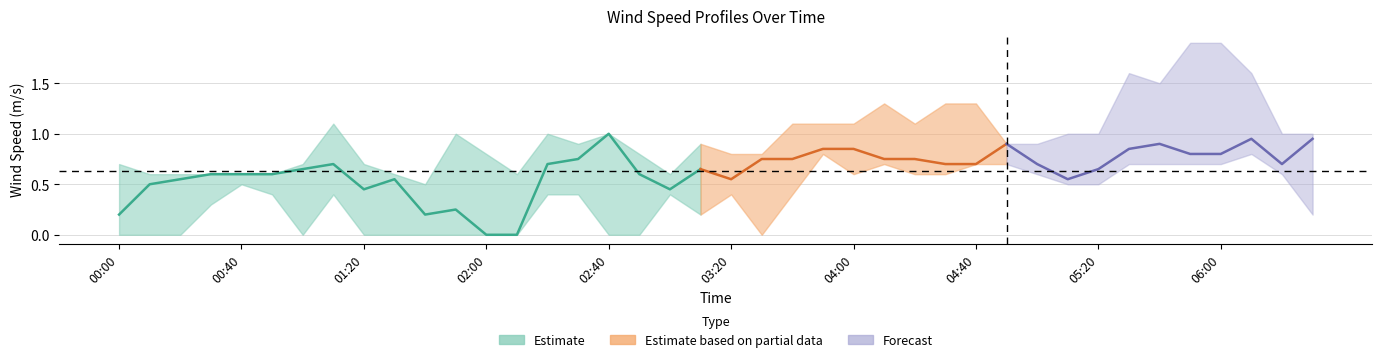

Does the chart display data point markers on the line(s)?

No